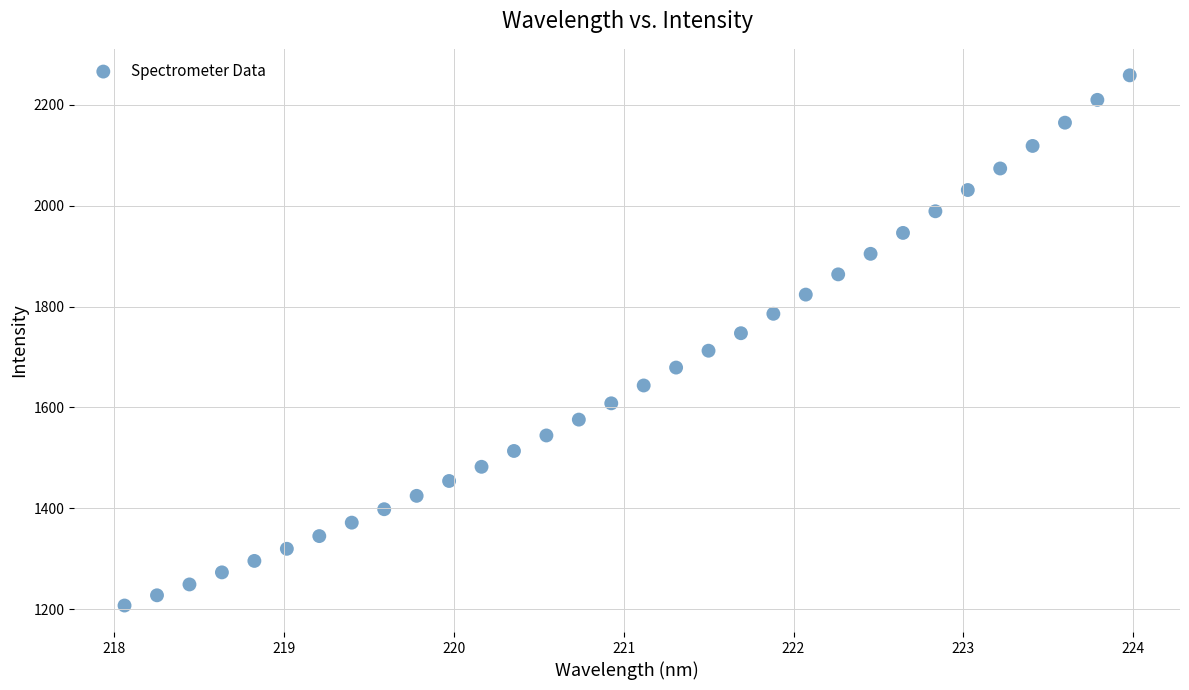

What is the range of Y values (max minus min)?

1051.2